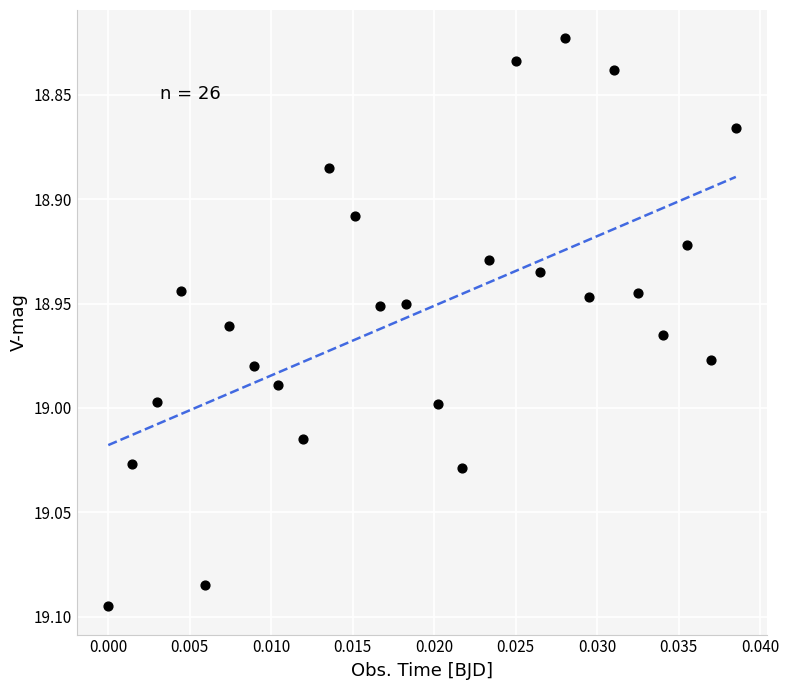

What is the range of Y values (max minus min)?

0.3